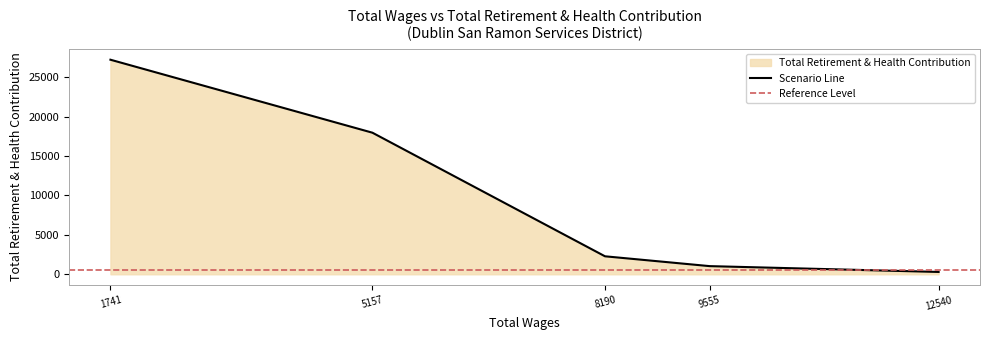

Reading left to right, what are all the values shown in this chart?

12540.0=296	9555.0=1034	8190.0=2280	5157.0=17951	1741.0=27204